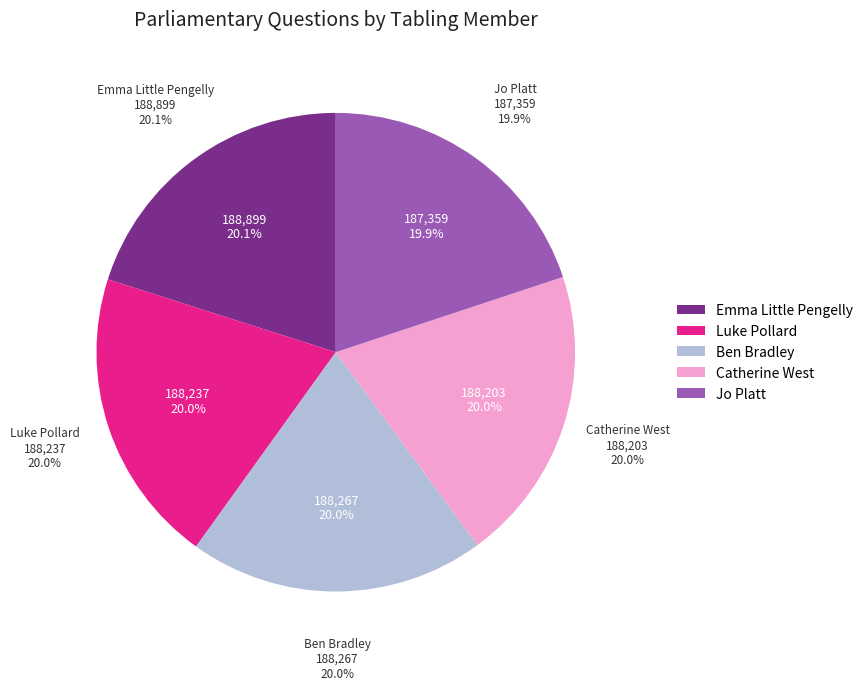

Combined, do Ben Bradley and Emma Little Pengelly account for over 50%?

No